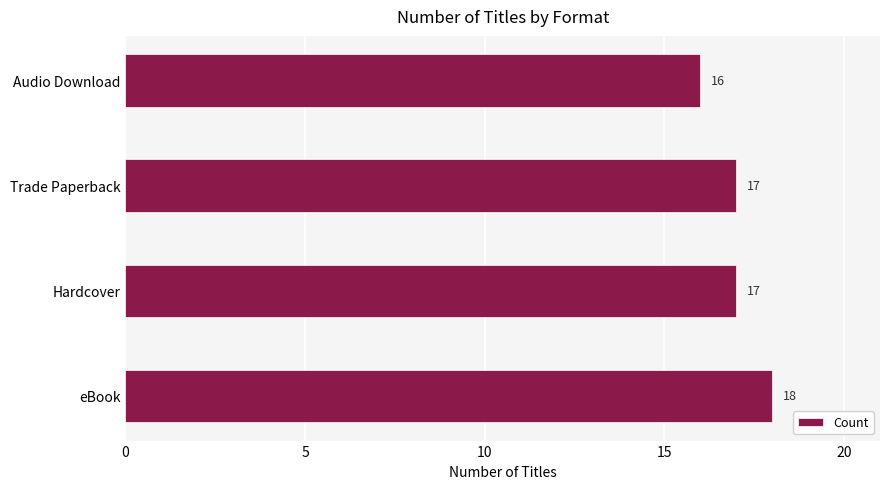

What is the greatest value displayed?

18